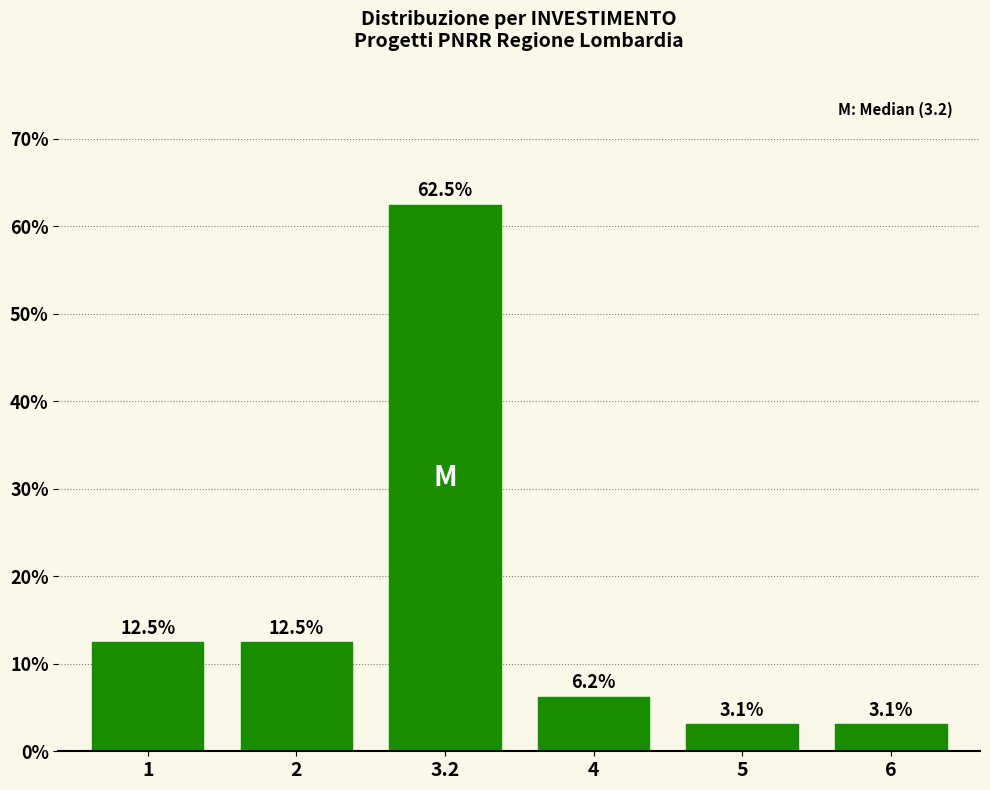

What is the difference between the maximum and minimum values?

59.4